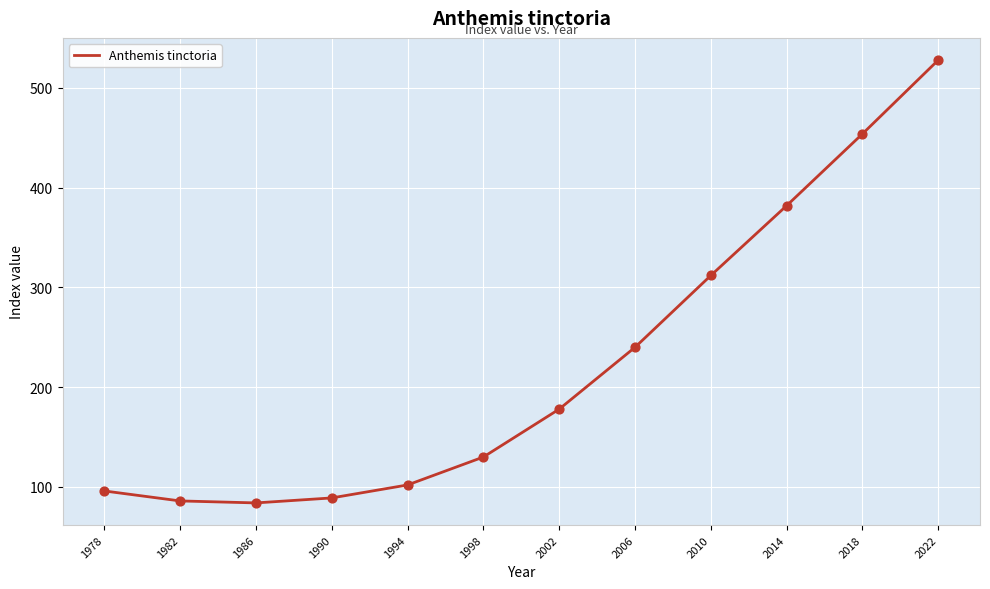

What is the ratio of the value at 2006 to the value at 2014?

0.6